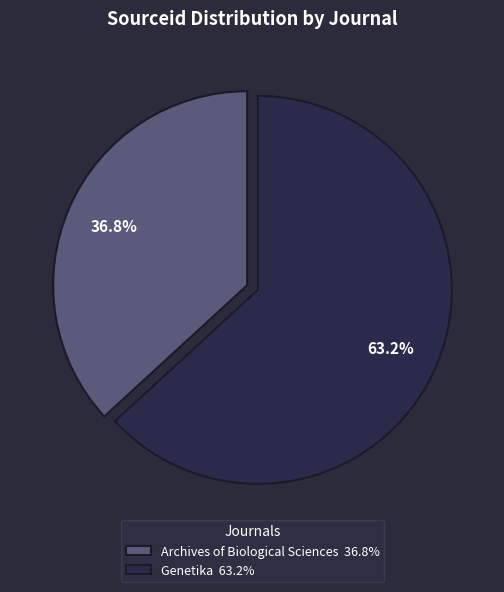

To the nearest percent, what is the difference between the Archives of Biological Sciences and Genetika slice percentages?

26%